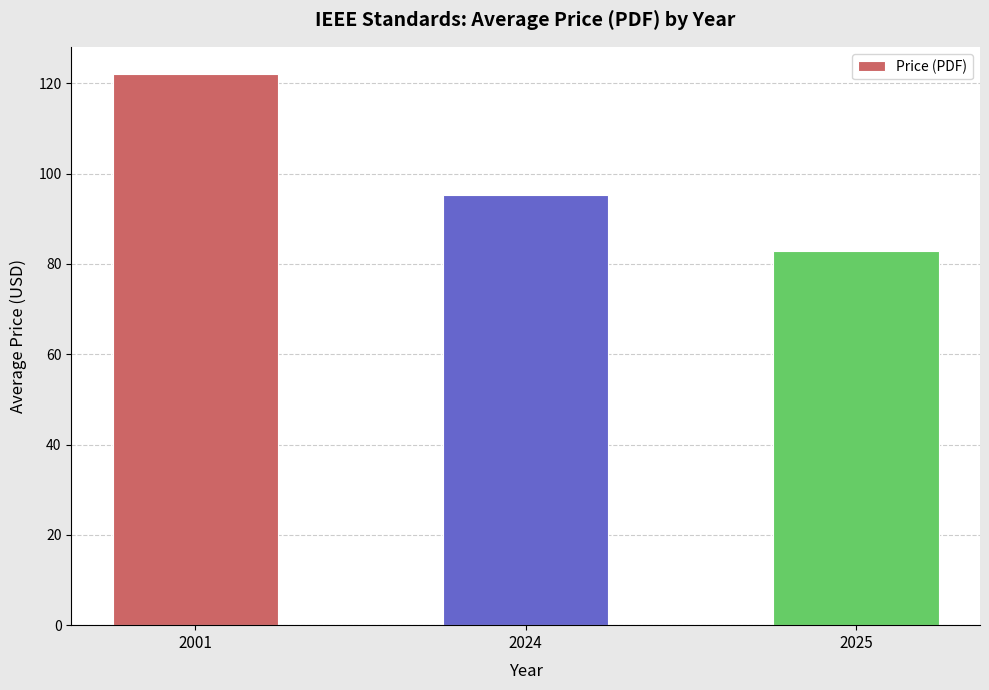

Are the bars horizontal?

No